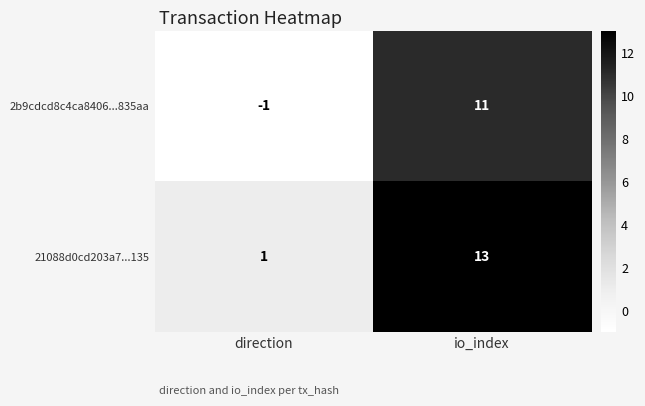

The 21088d0cd203a7...135 series shows 13 at io_index. True or false?

True